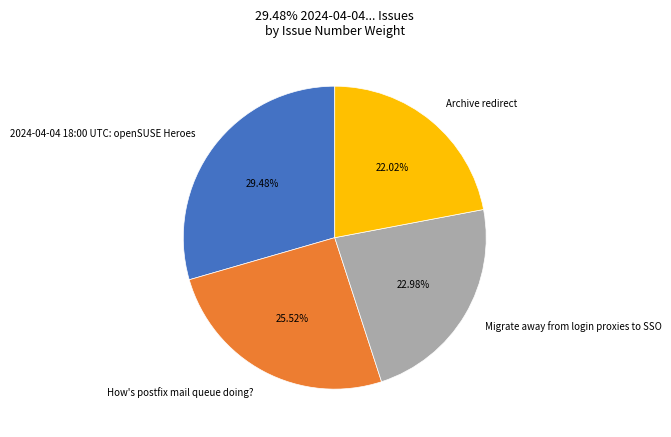

Does Archive redirect account for over 50% of the chart?

No